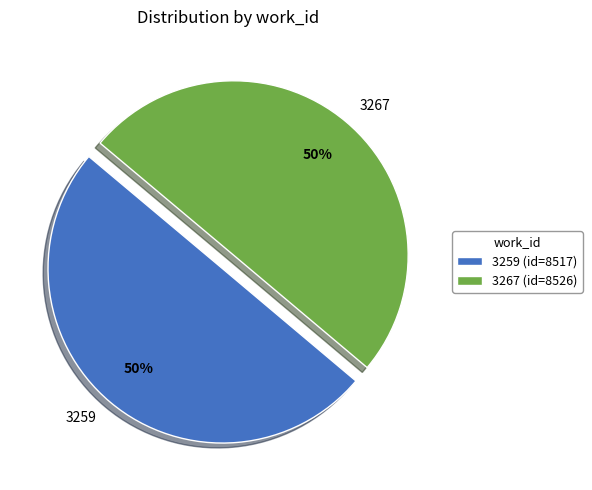

Do 3267 and 3259 together represent more than half of the pie?

Yes